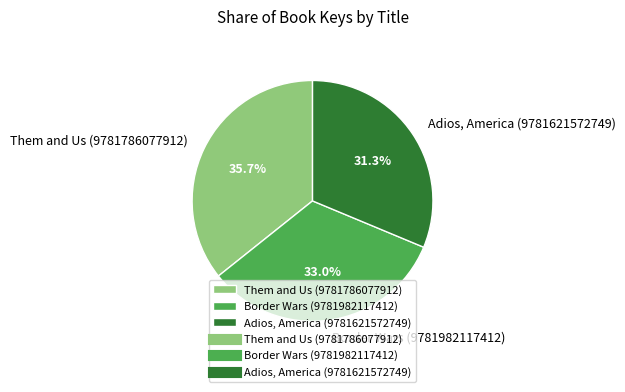

To the nearest percent, what is the difference between the Border Wars (9781982117412) and Adios, America (9781621572749) slice percentages?

2%